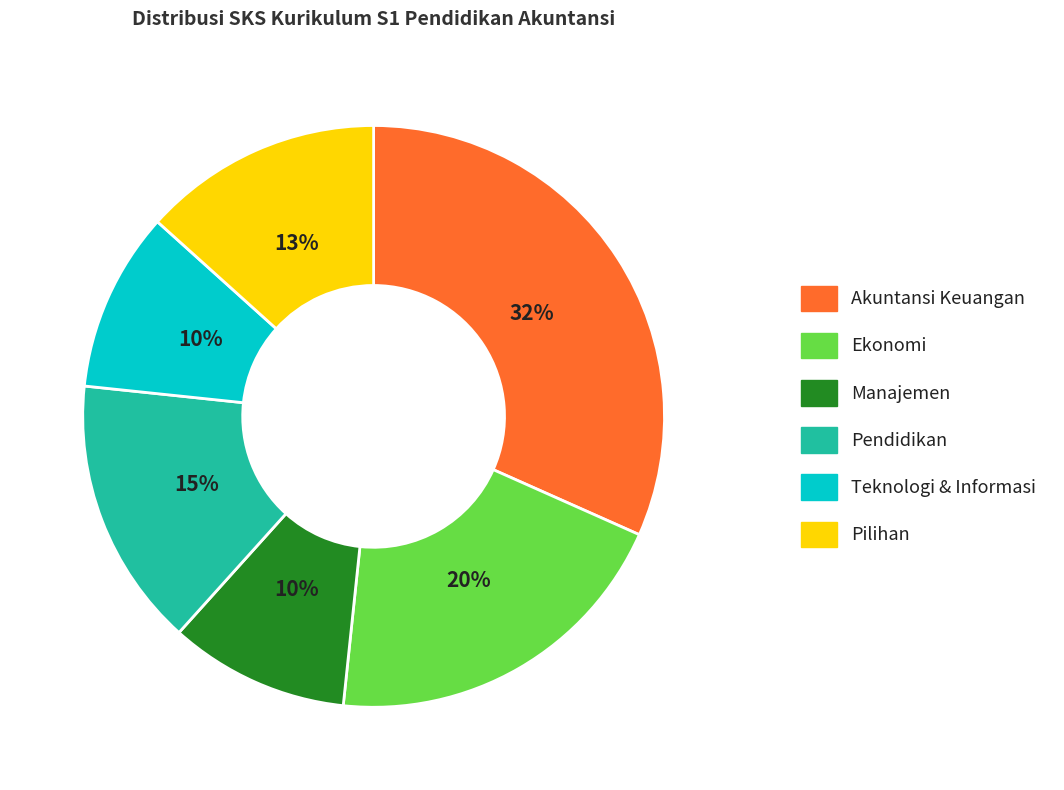

What percentage is the Ekonomi slice, to the nearest percent?

20%